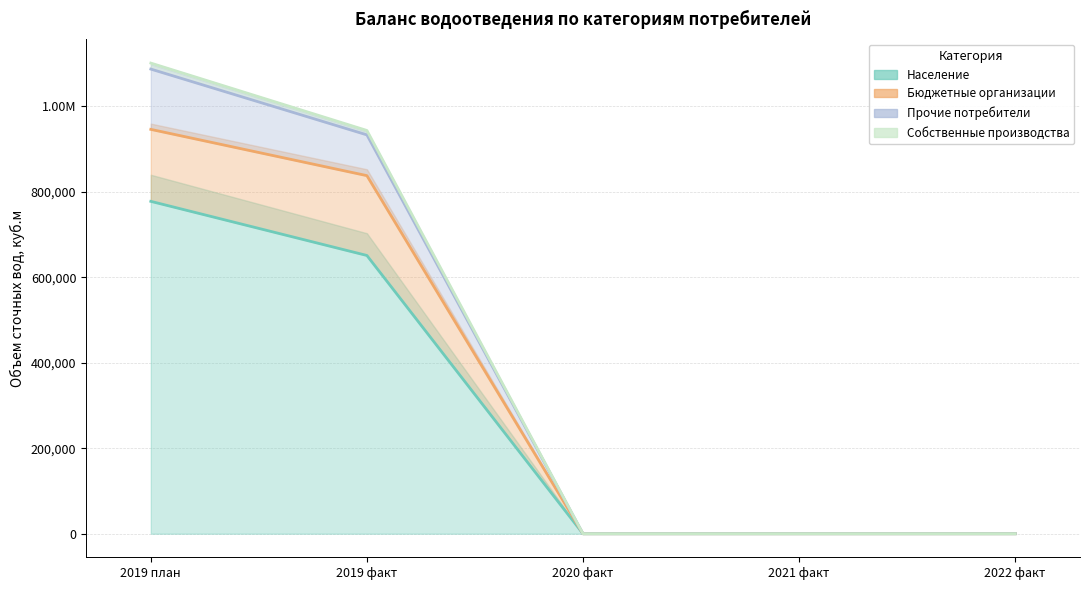

True or false: Собственные производства and Прочие потребители cross at least once.

False